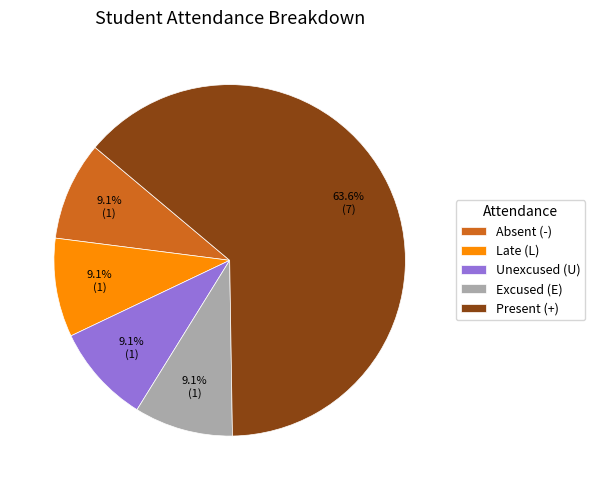

Is there any slice that represents more than half of the pie?

Yes